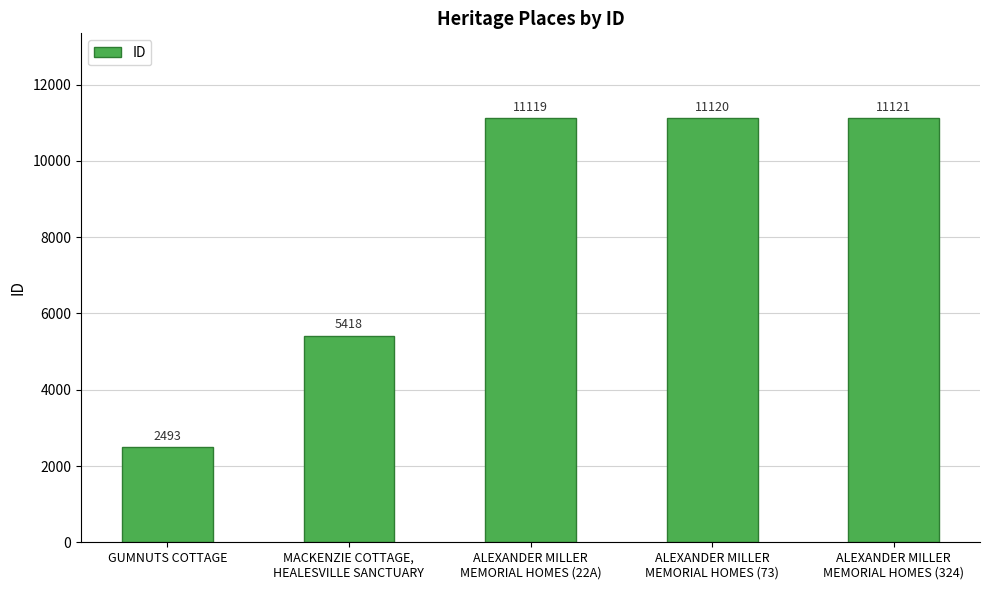

What is the average value?

8254